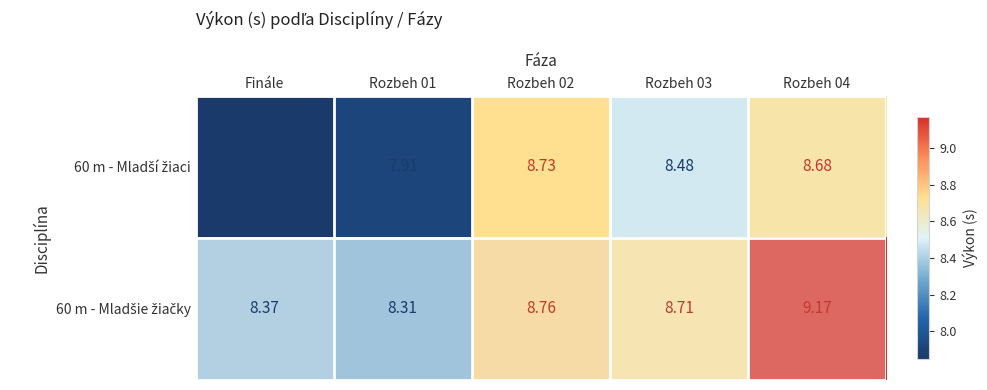

At which category does the chart reach its minimum across all series?

Finále